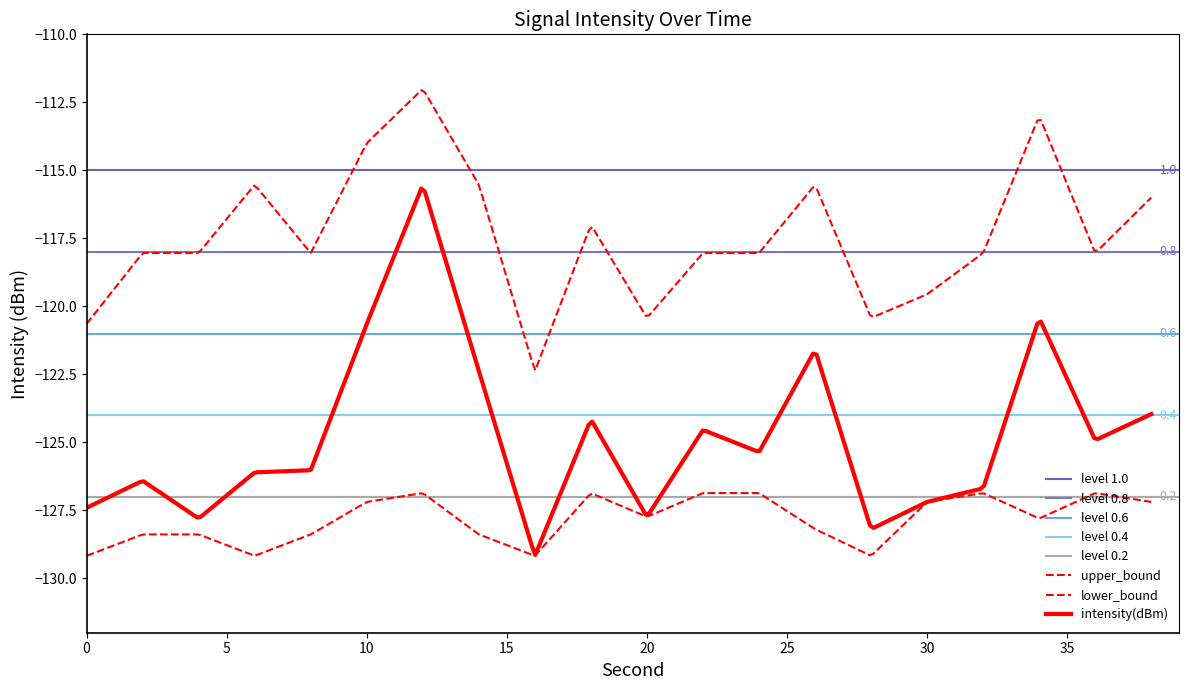

At 38, list the series in order from largest to smallest.

upper_bound, intensity(dBm), lower_bound